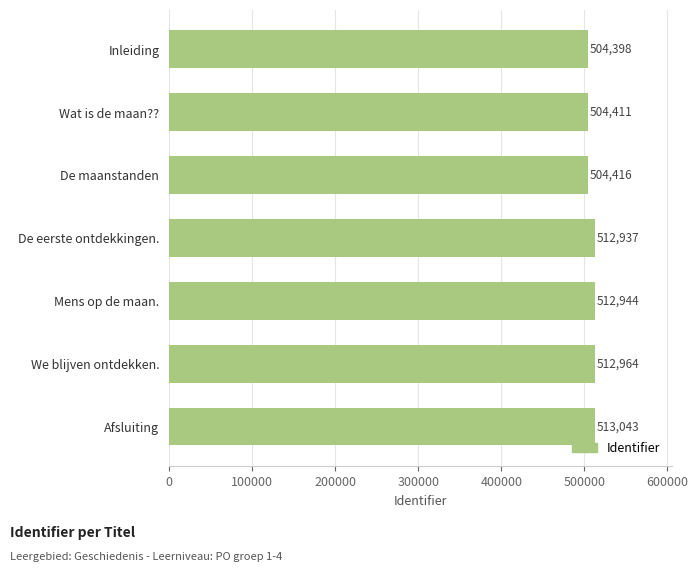

True or false: the data shows 738896 at Mens op de maan..

False